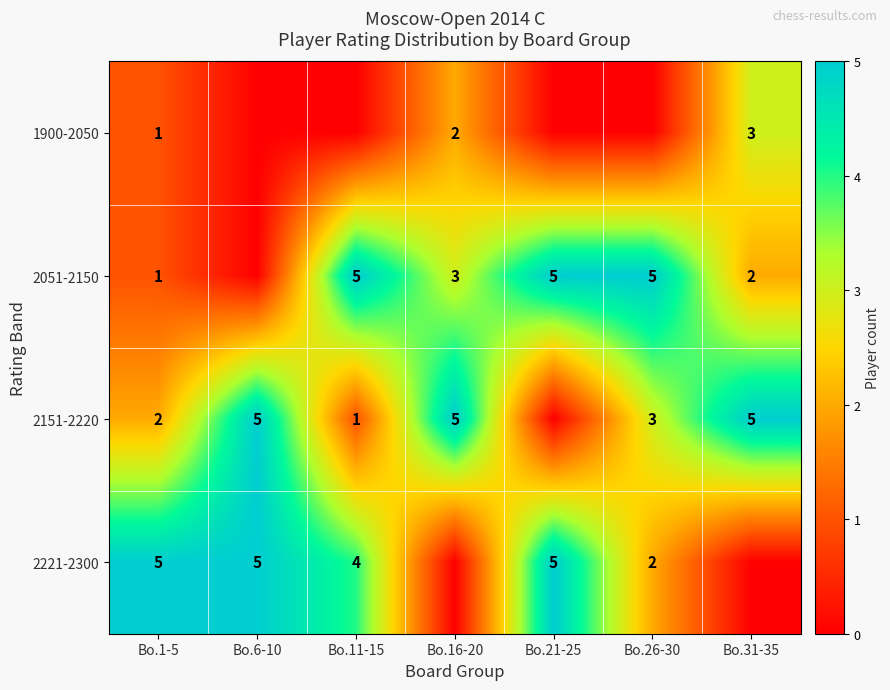

The value of 2221-2300 at Bo.6-10 is 5. True or false?

True